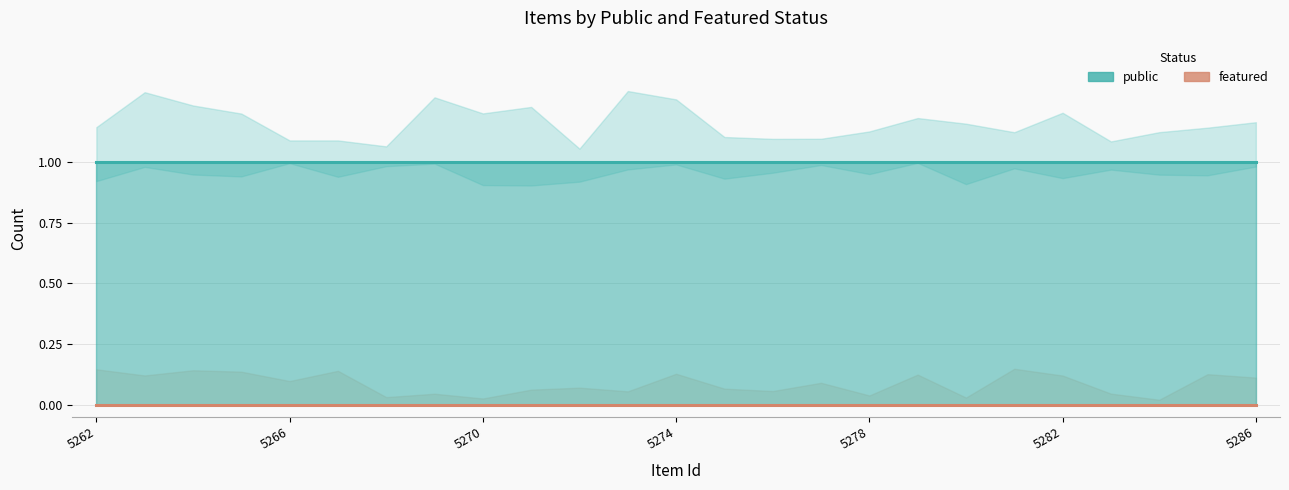

What is the lowest value of the public series?

1